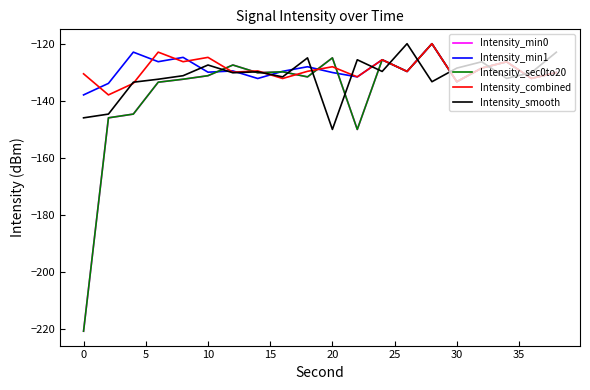

What is the lowest value of the Intensity_min1 series?

-137.9